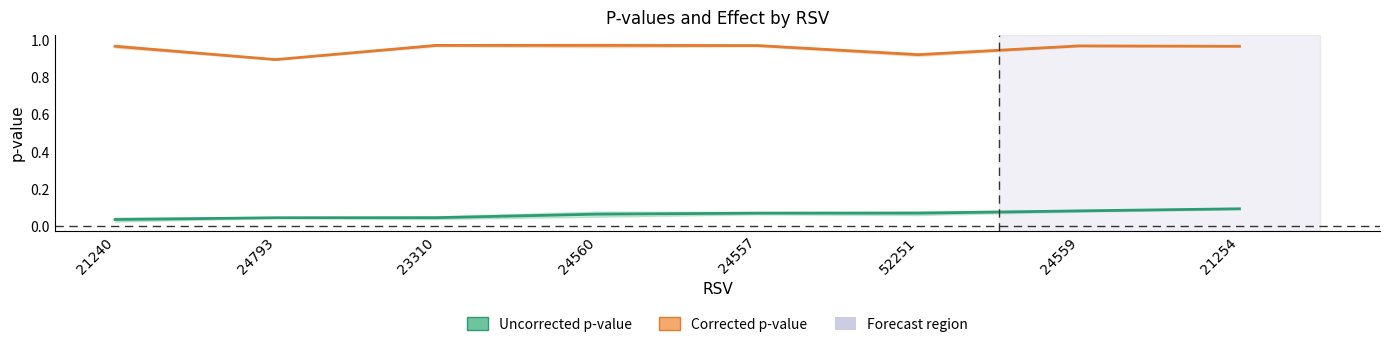

How many Corrected p-value values are between 0 and 1?

8